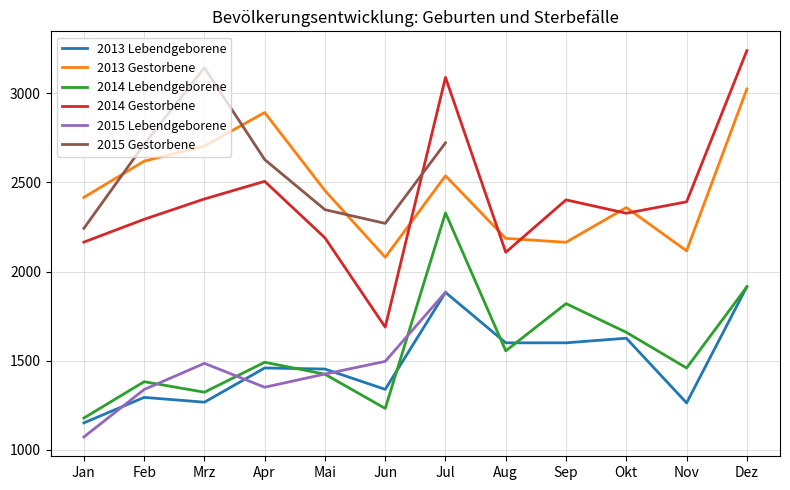

True or false: 2013 Gestorbene has a value of 1435 at Nov.

False